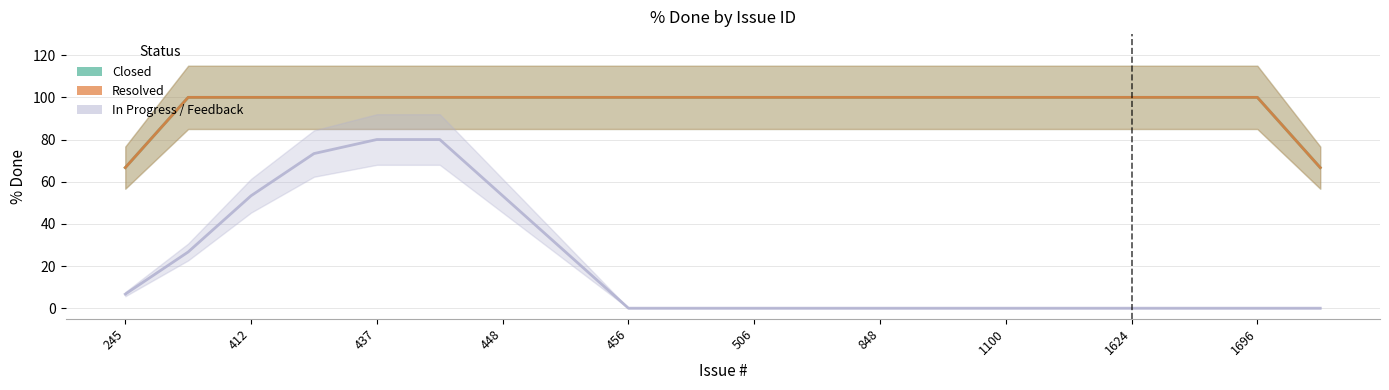

How many lines are shown in the chart?

3